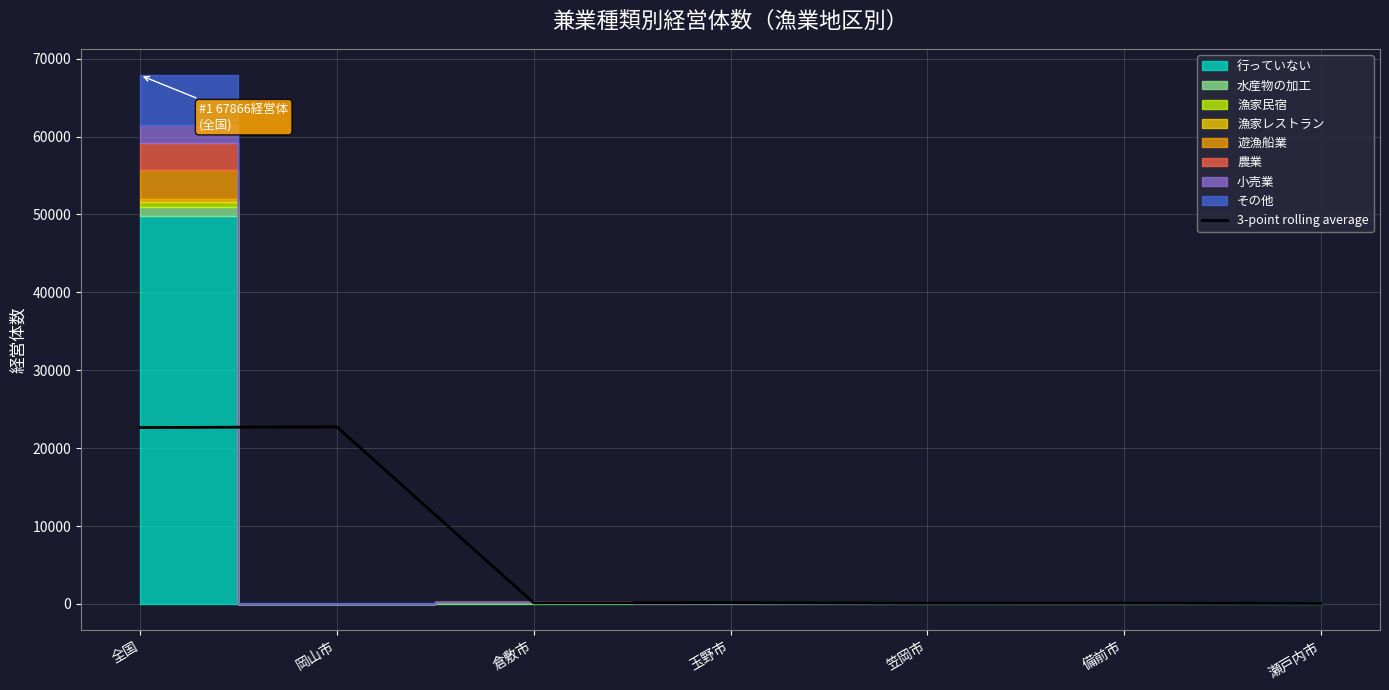

At which label does the data first exceed 139?

全国